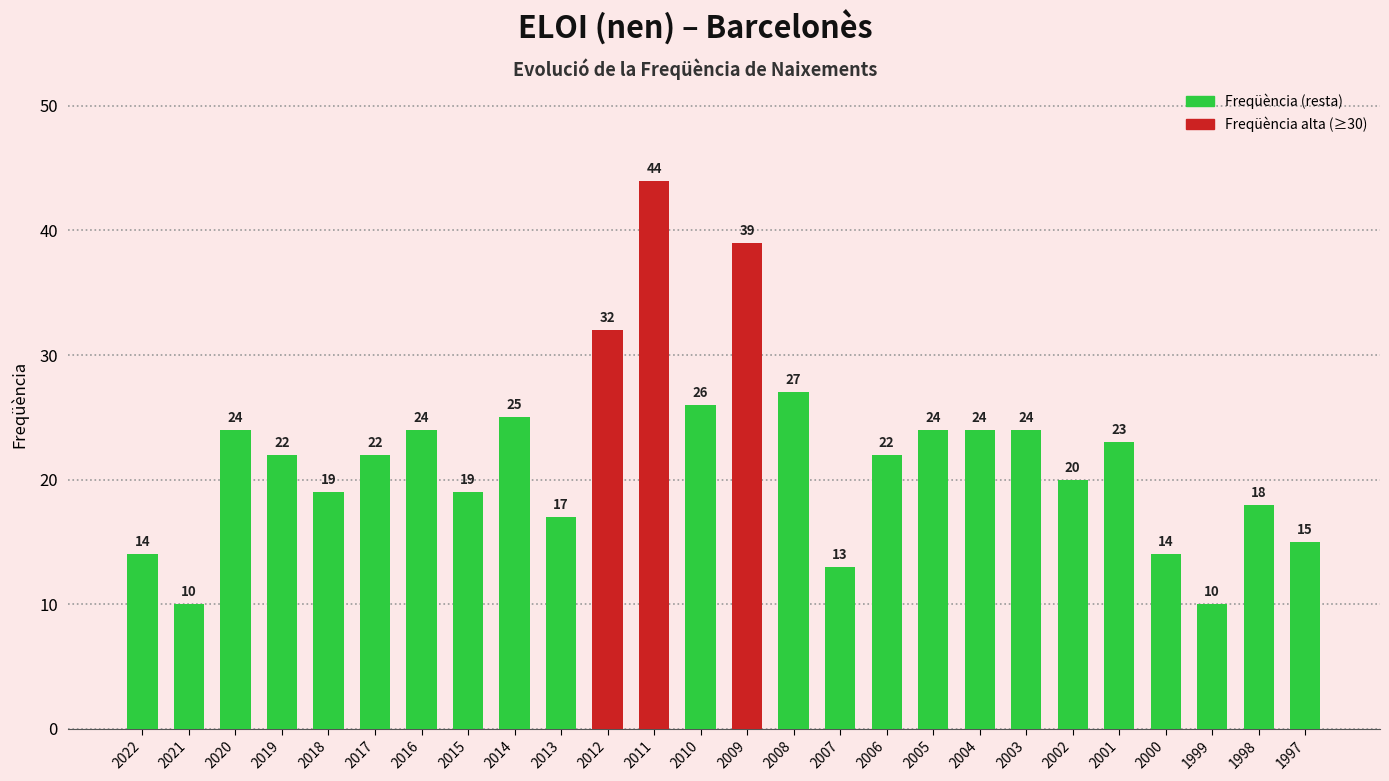

At which category does the chart reach its peak across all series?

2011